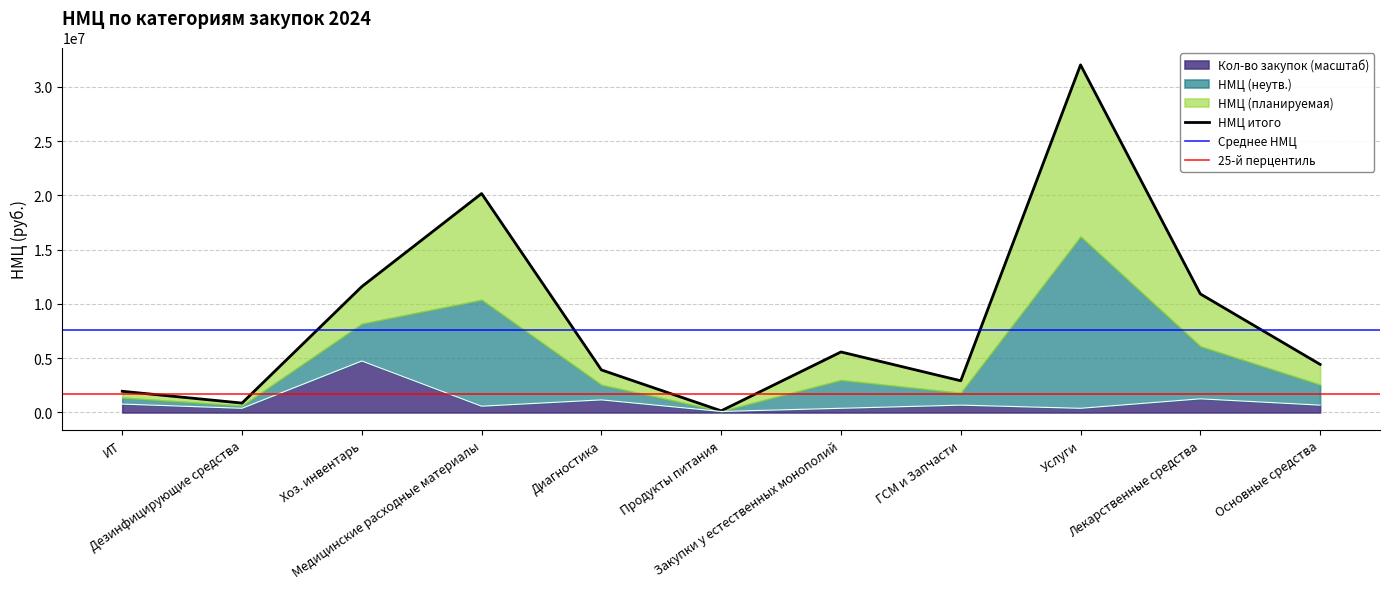

What is the label of the 10th point from the right?

Дезинфицирующие средства